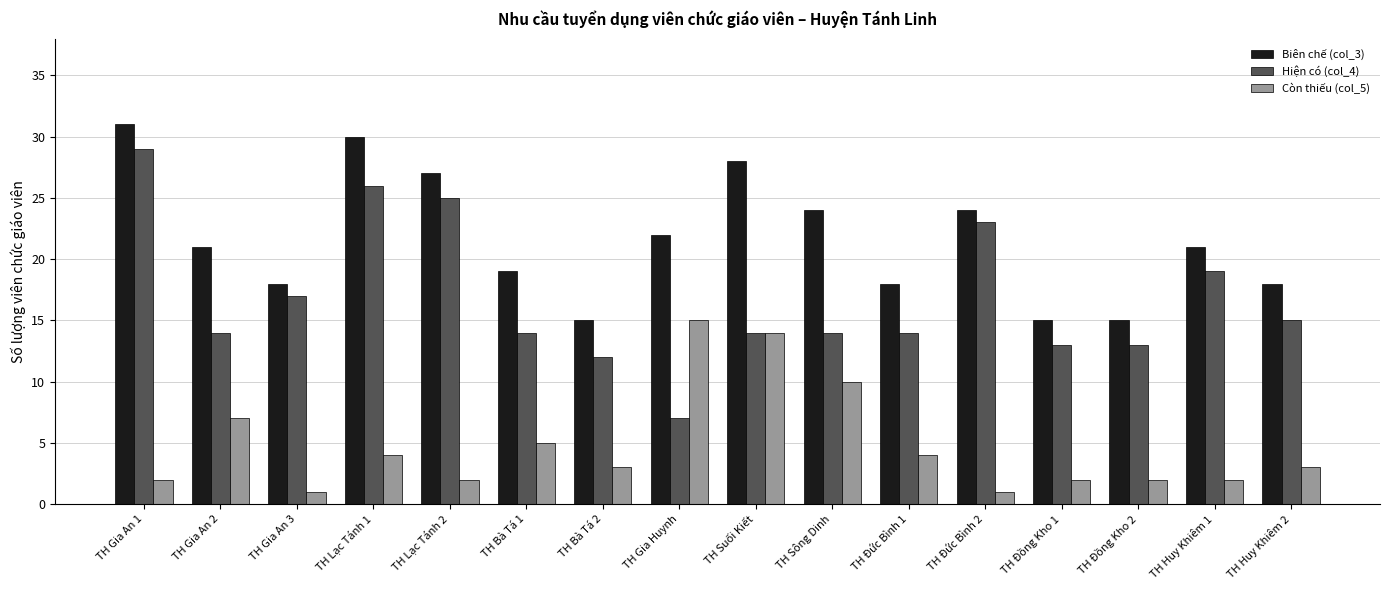

What position from the left is TH Gia Huynh?

8